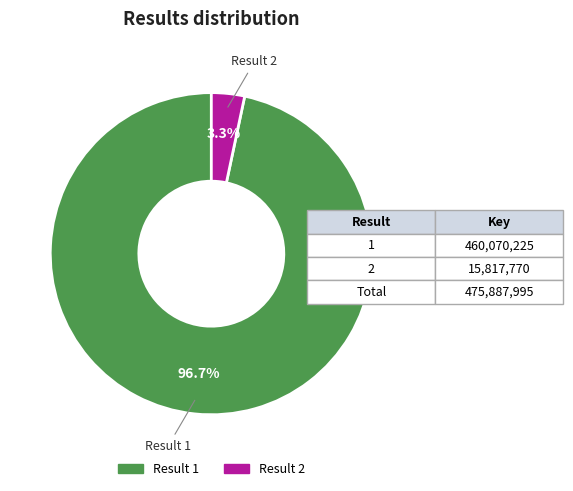

Which slice represents more than half of the pie?

Result 1